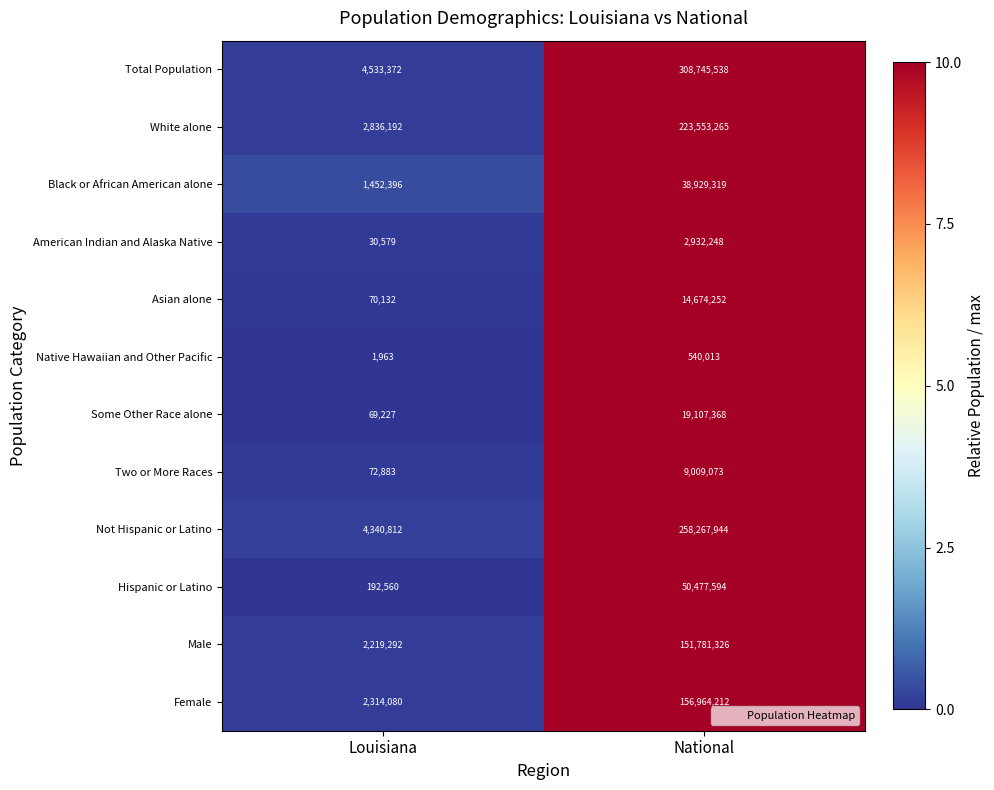

Which series has the largest range (max minus min)?

Total Population